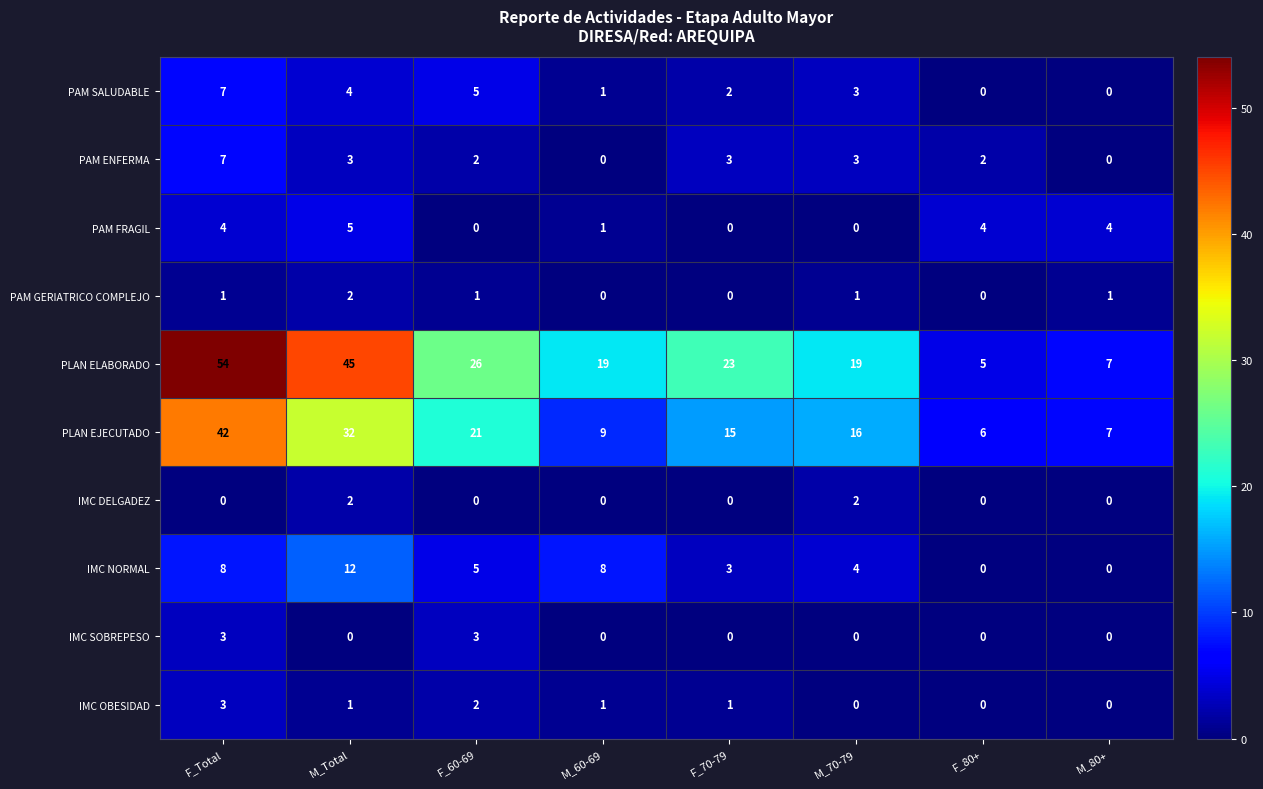

Which label corresponds to the largest value in the chart?

F_Total